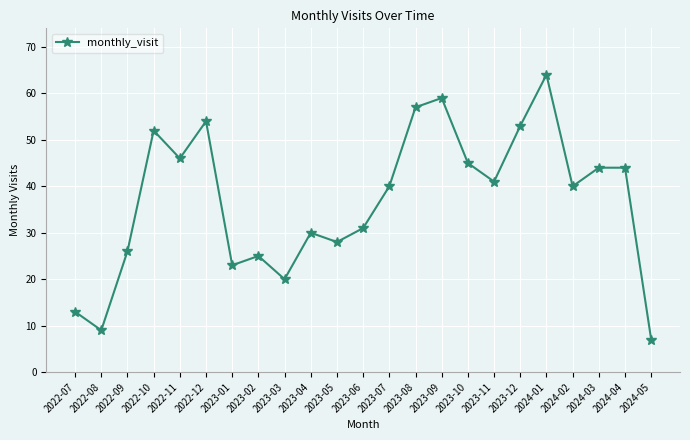

True or false: the data has more than 1 interior local peaks.

True